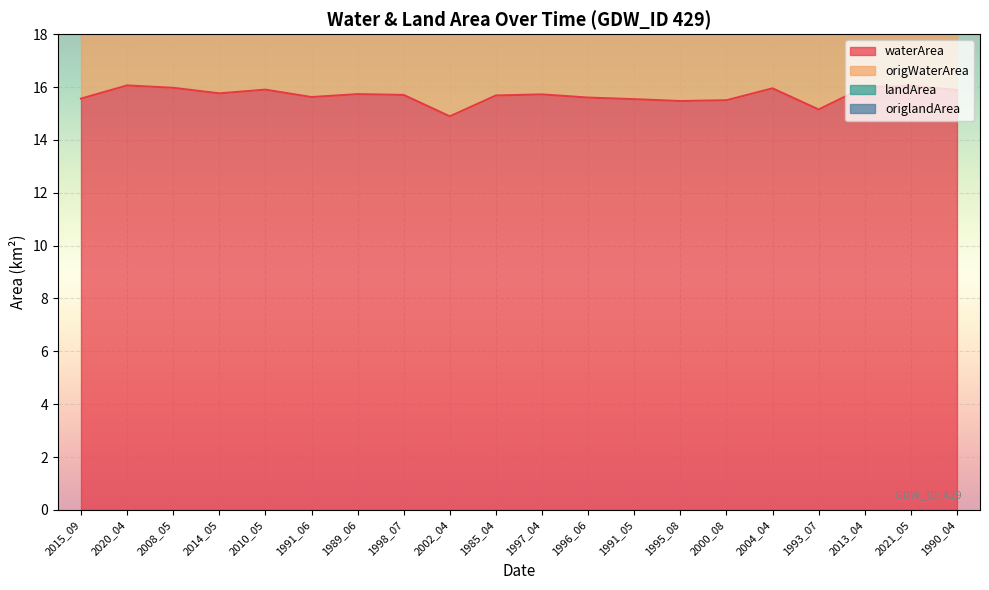

Reading left to right, list all the values displayed in this chart.

waterArea: 2015_09=15.6	2020_04=16.1	2008_05=16.0	2014_05=15.8	2010_05=15.9	1991_06=15.6	1989_06=15.7	1998_07=15.7	2002_04=14.9	1985_04=15.7	1997_04=15.7	1996_06=15.6	1991_05=15.5	1995_08=15.5	2000_08=15.5	2004_04=15.9	1993_07=15.2	2013_04=16.0	2021_05=16.0	1990_04=15.9
origWaterArea: 2015_09=26.5	2020_04=31.5	2008_05=30.9	2014_05=30.5	2010_05=29.2	1991_06=26.9	1989_06=23.6	1998_07=31.2	2002_04=20.8	1985_04=29.4	1997_04=28.1	1996_06=31.1	1991_05=29.4	1995_08=31.3	2000_08=30.3	2004_04=31.7	1993_07=30.9	2013_04=22.8	2021_05=27.4	1990_04=26.6